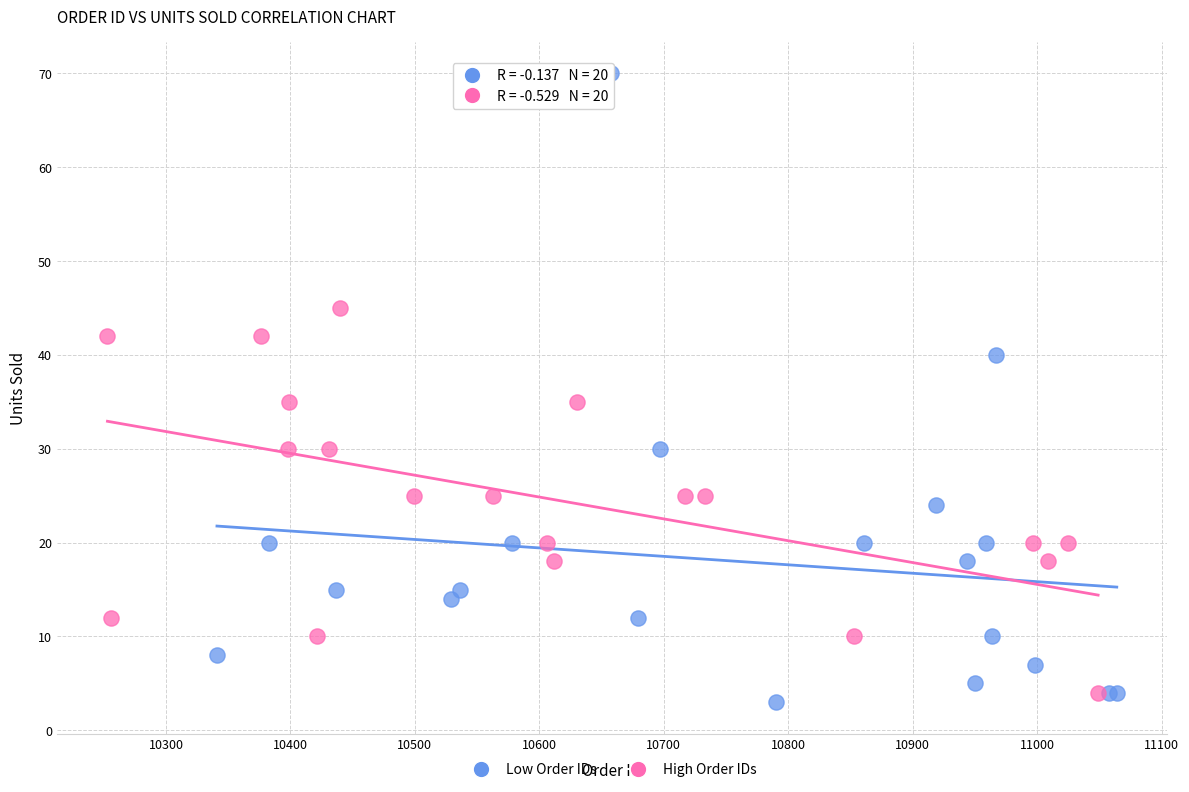

Which series contains the highest Y value?

Low Order IDs